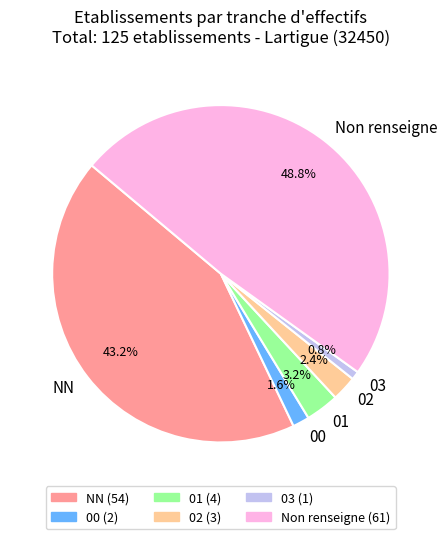

How many slices are in this pie chart?

6